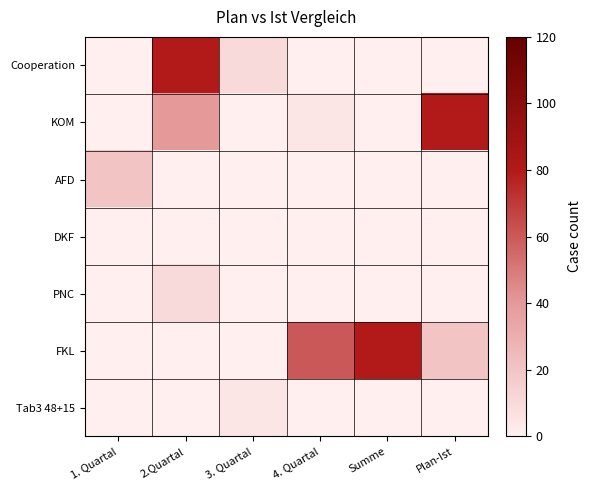

What is the total value across all series at Summe?

80